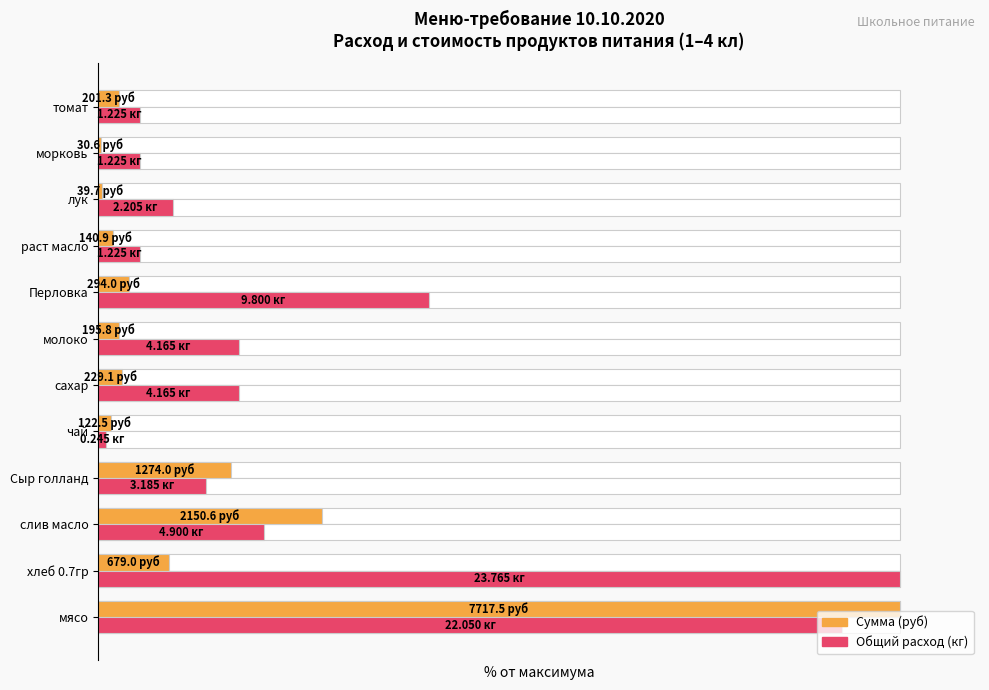

Reading left to right, transcribe all the data shown in this chart.

Сумма (руб): 100.0	8.8	27.9	16.5	1.6	3.0	2.5	3.8	1.8	0.5	0.4	2.6
Общий расход (кг): 92.8	100.0	20.6	13.4	1.0	17.5	17.5	41.2	5.2	9.3	5.2	5.2